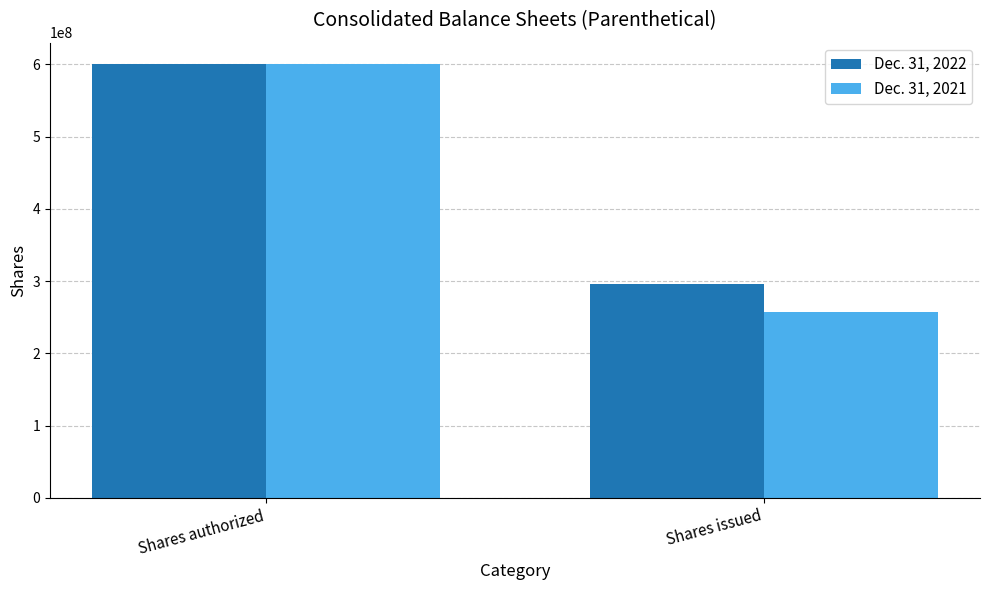

Does the chart contain stacked bars?

No